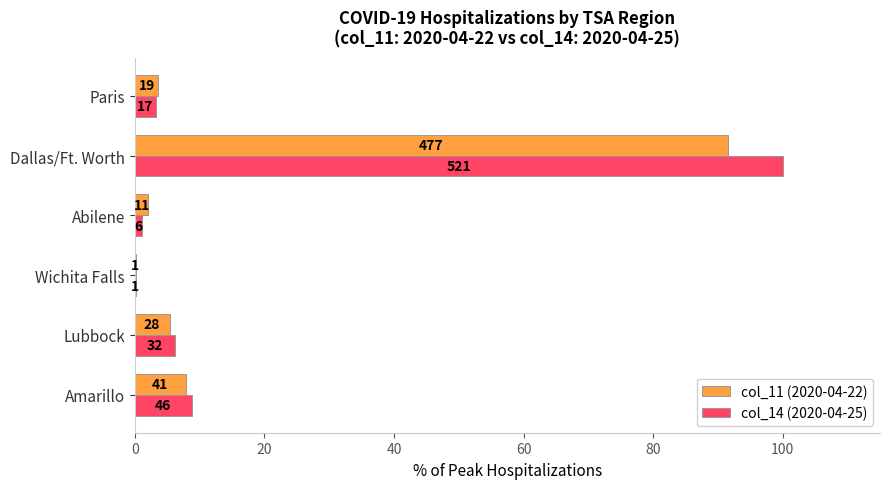

Which series has the largest total across all categories?

col_14 (2020-04-25)